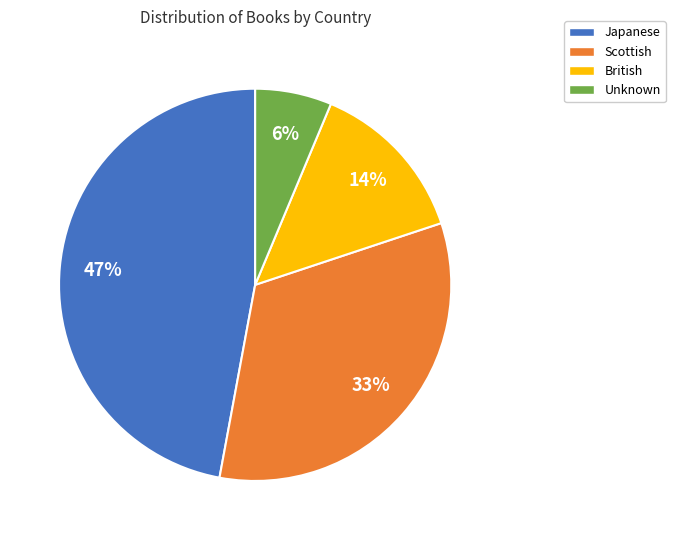

What is the largest slice in the pie chart?

Japanese